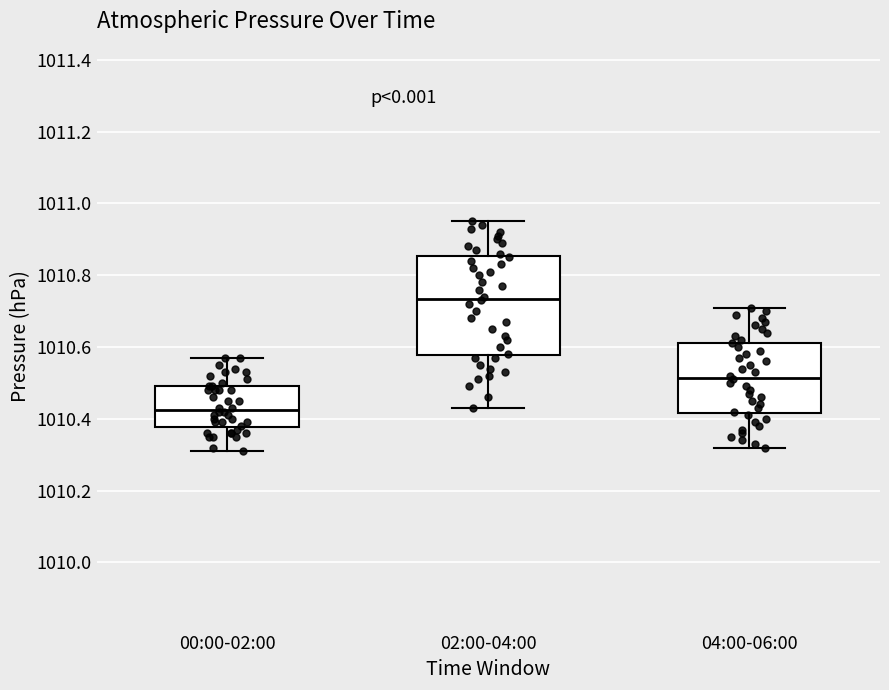

Which box's median line is the lowest?

00:00-02:00